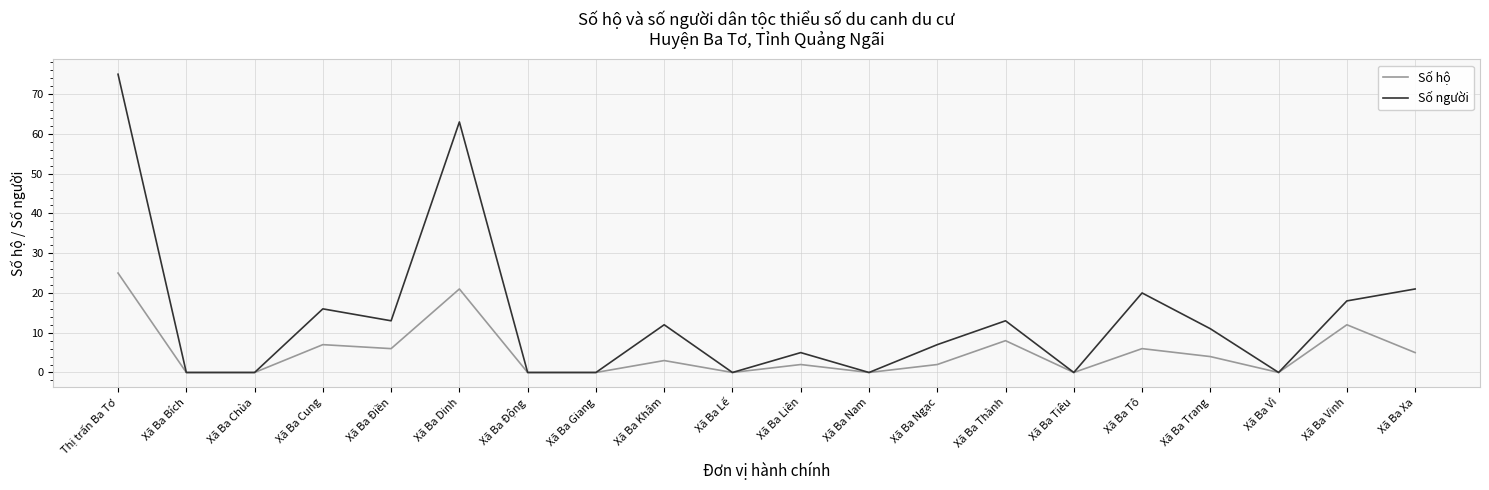

What is the highest value of the Số người series?

75